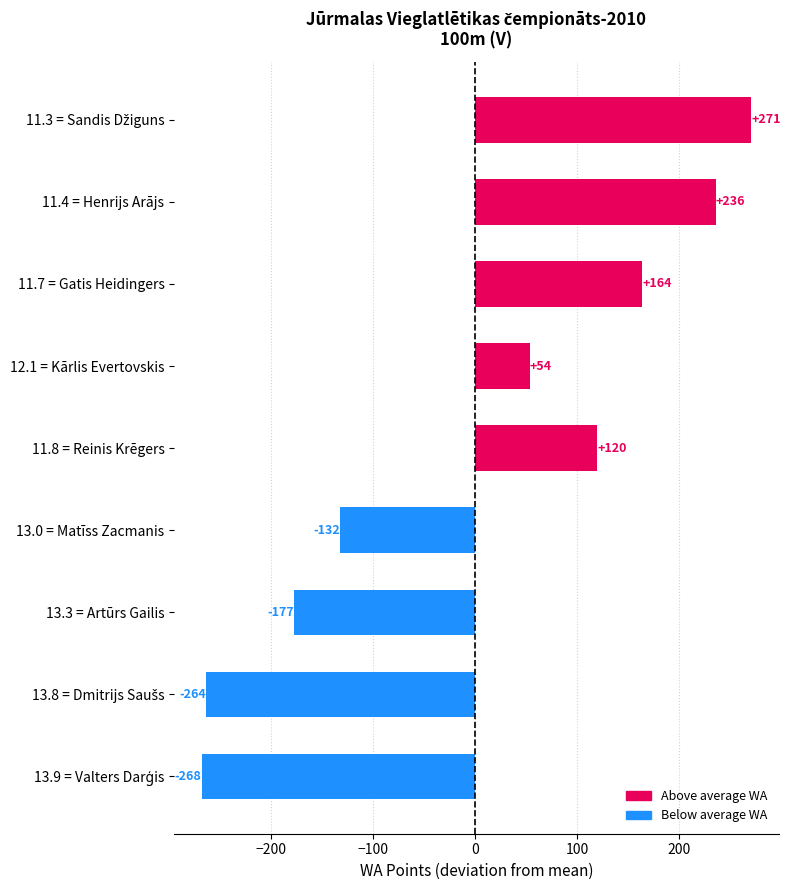

What is the label of the 4th bar from the bottom?

13.0 = Matīss Zacmanis